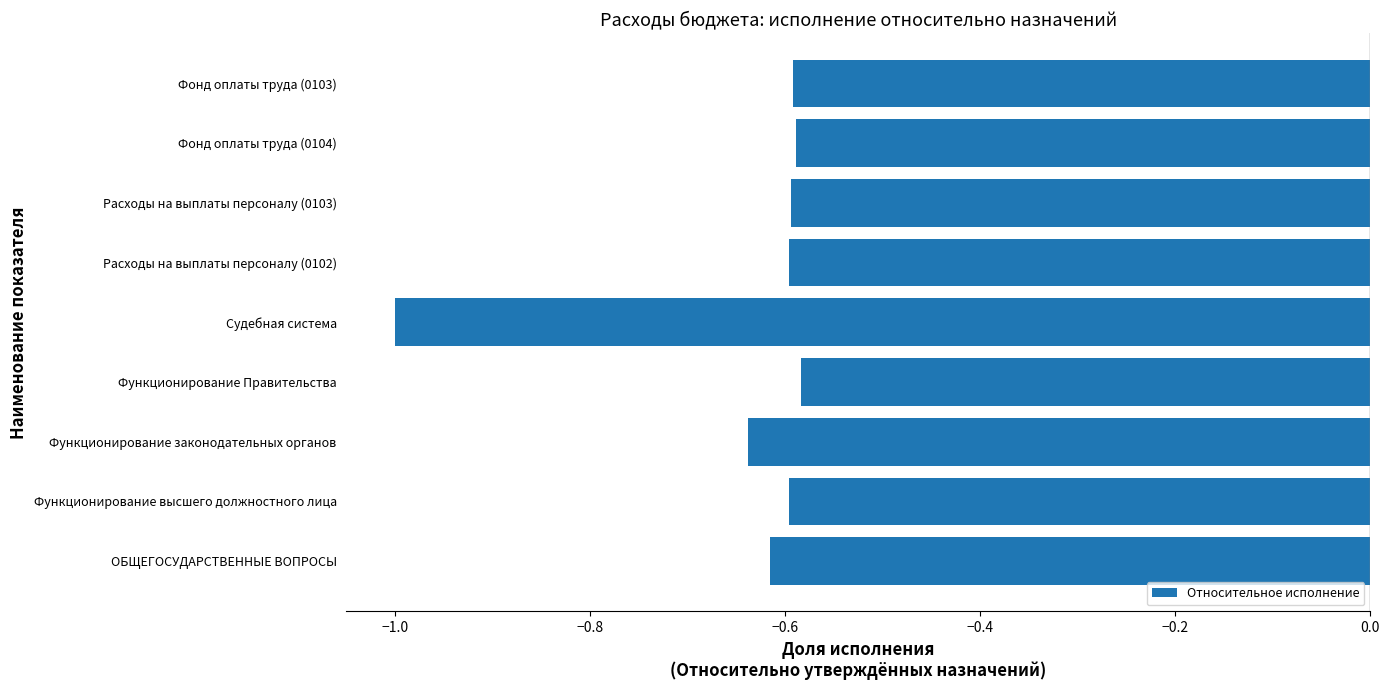

Between Функционирование законодательных органов and Функционирование Правительства, which is larger?

Функционирование Правительства